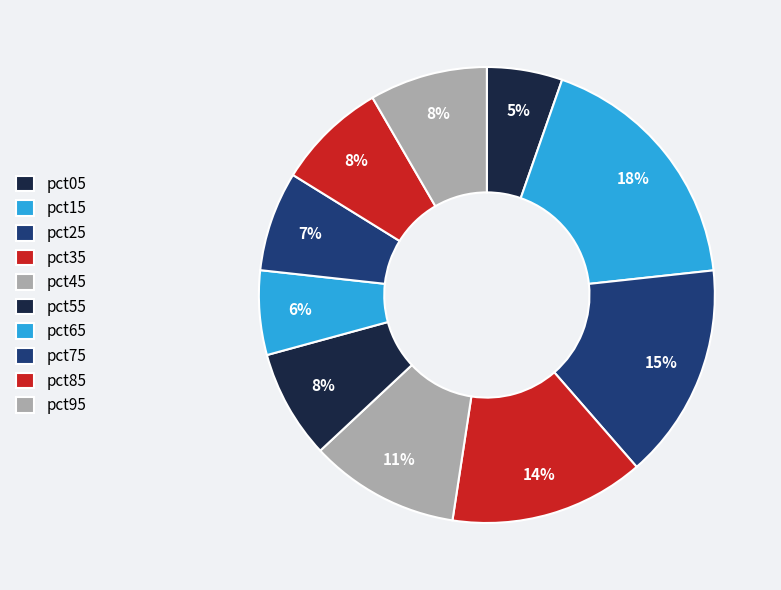

Count the number of slices in the pie.

10